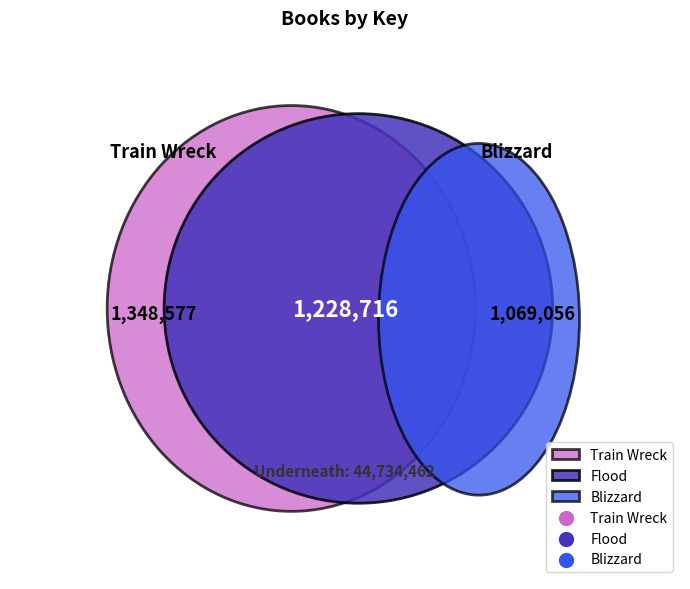

Which slice represents more than half of the pie?

Underneath